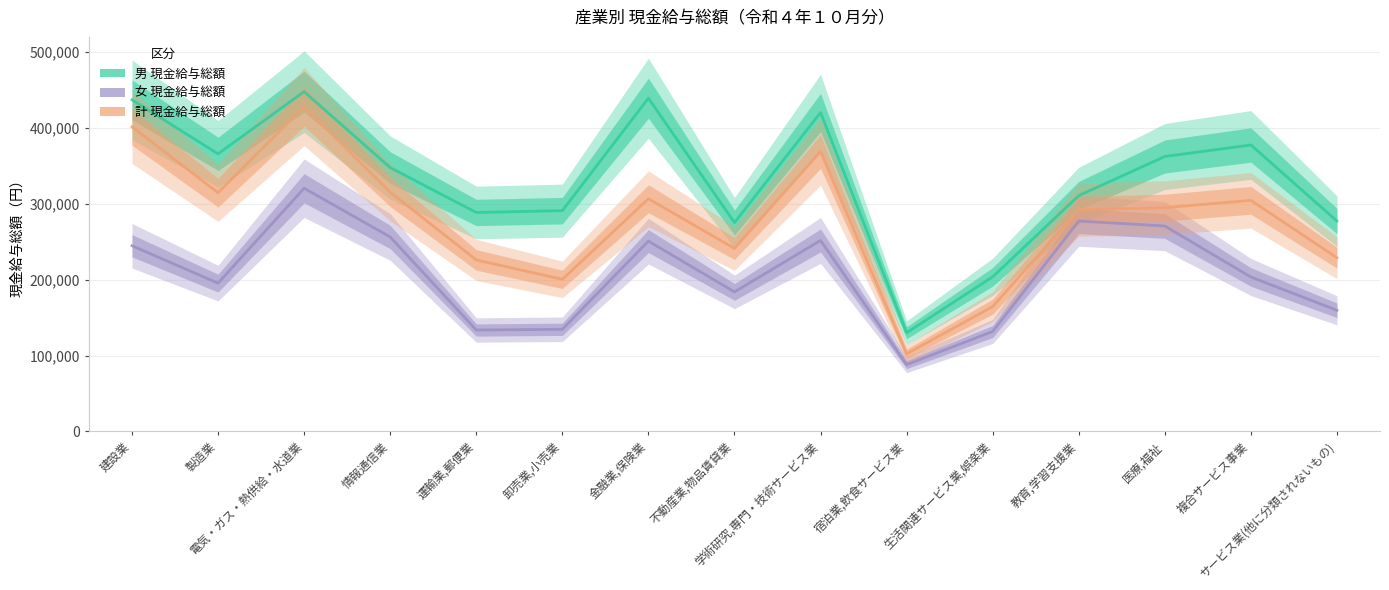

At which label is 計 現金給与総額 closest to 265232?

不動産業,物品賃貸業